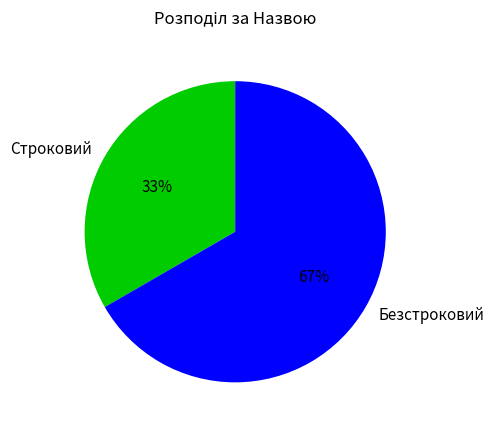

How many slices are in this pie chart?

2